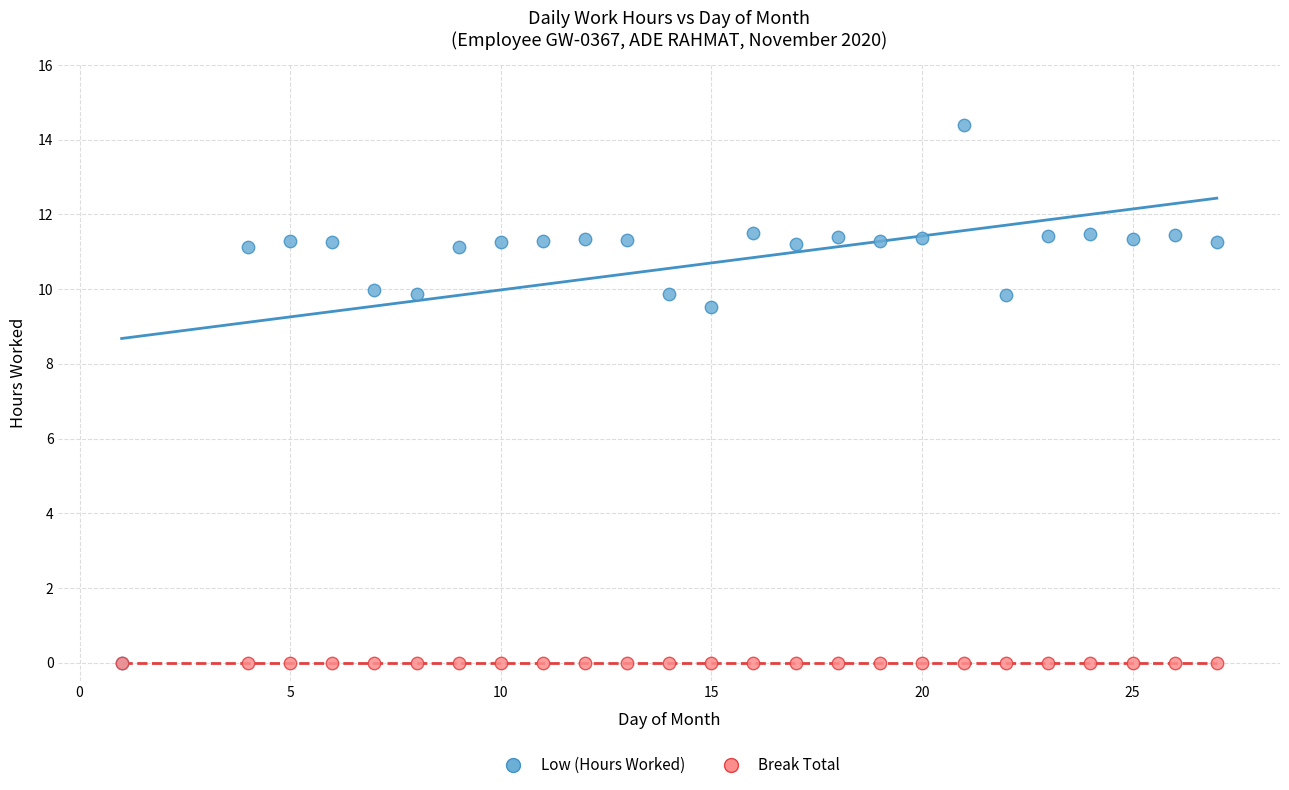

In the Low (Hours Worked) series, what Y value is closest to 7?

9.5